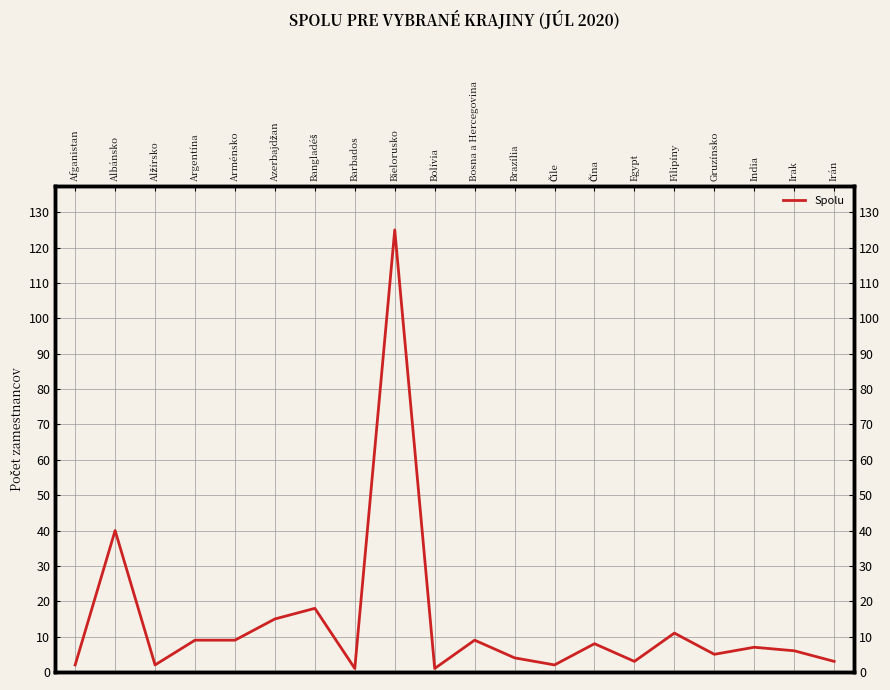

Where does the data first go above 7?

Albánsko